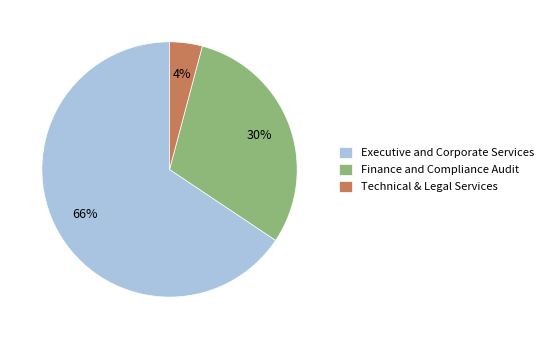

Which category accounts for the majority?

Executive and Corporate Services